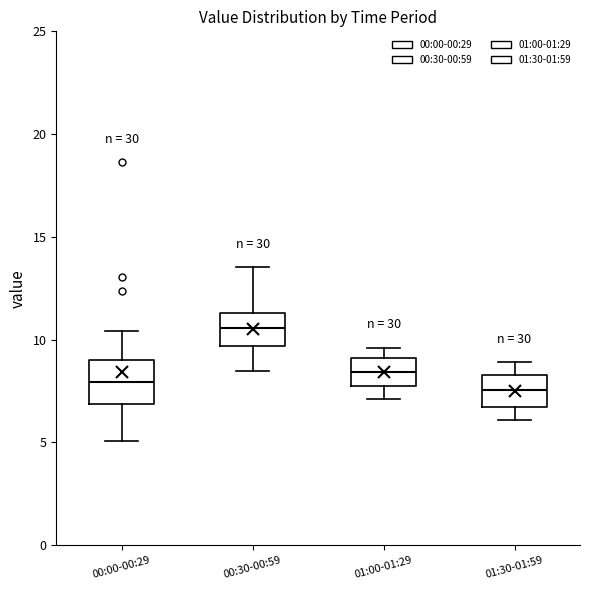

Reading left to right, transcribe this box plot: for each box, give where its median line is, the range the box spans, and where its two whiskers end, as read against the y-axis. The values are not printed on the chart, so give them approximately, as read against the axis.

00:00-00:29: median 8.0, box 7.0 to 9.0, whiskers 5.0 to 10.5
00:30-00:59: median 10.5, box 9.5 to 11.5, whiskers 8.5 to 13.5
01:00-01:29: median 8.5, box 7.5 to 9.0, whiskers 7.0 to 9.5
01:30-01:59: median 7.5, box 6.5 to 8.5, whiskers 6.0 to 9.0